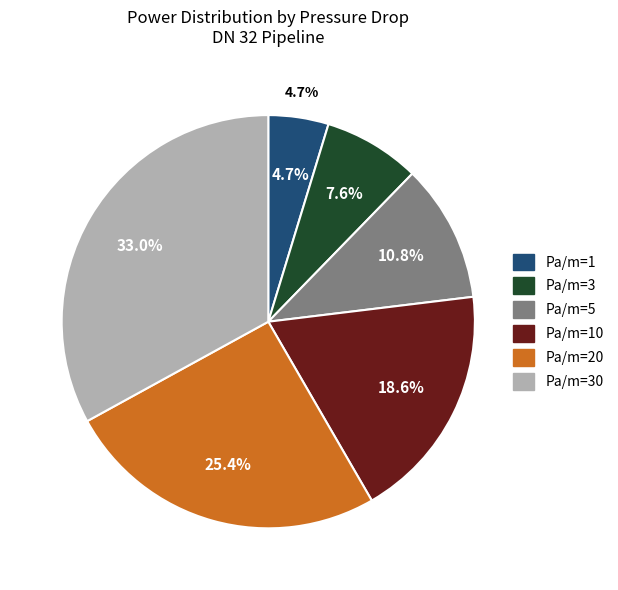

What percentage is the Pa/m=1 slice, to the nearest percent?

5%